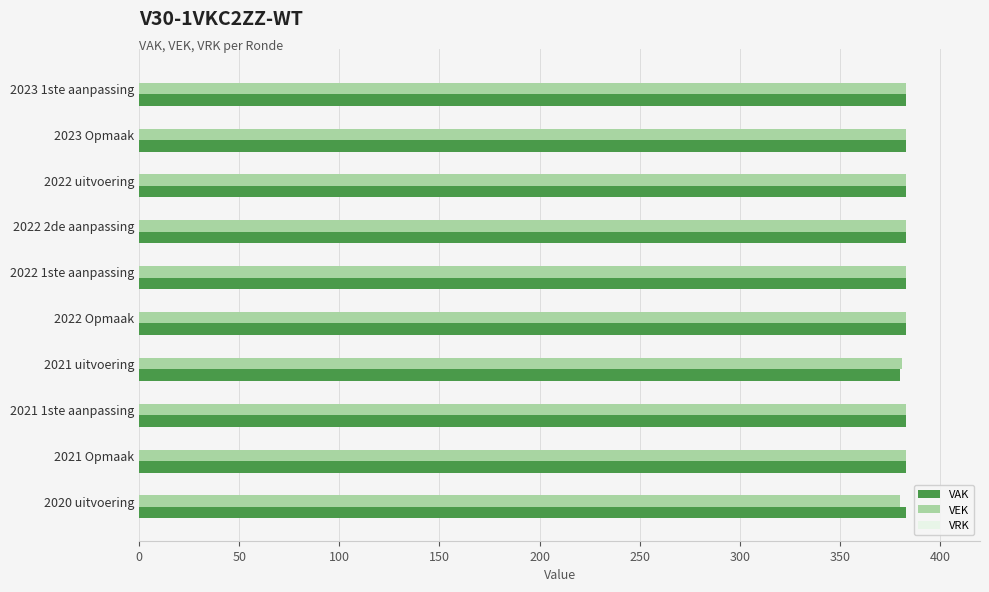

What is the sum of all VEK values?

3825